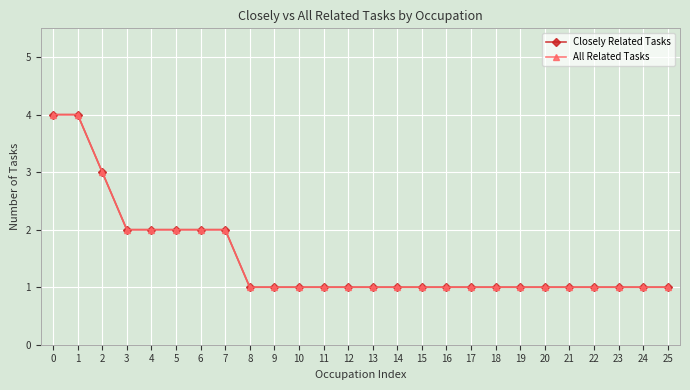

Does the chart have visible grid lines?

Yes